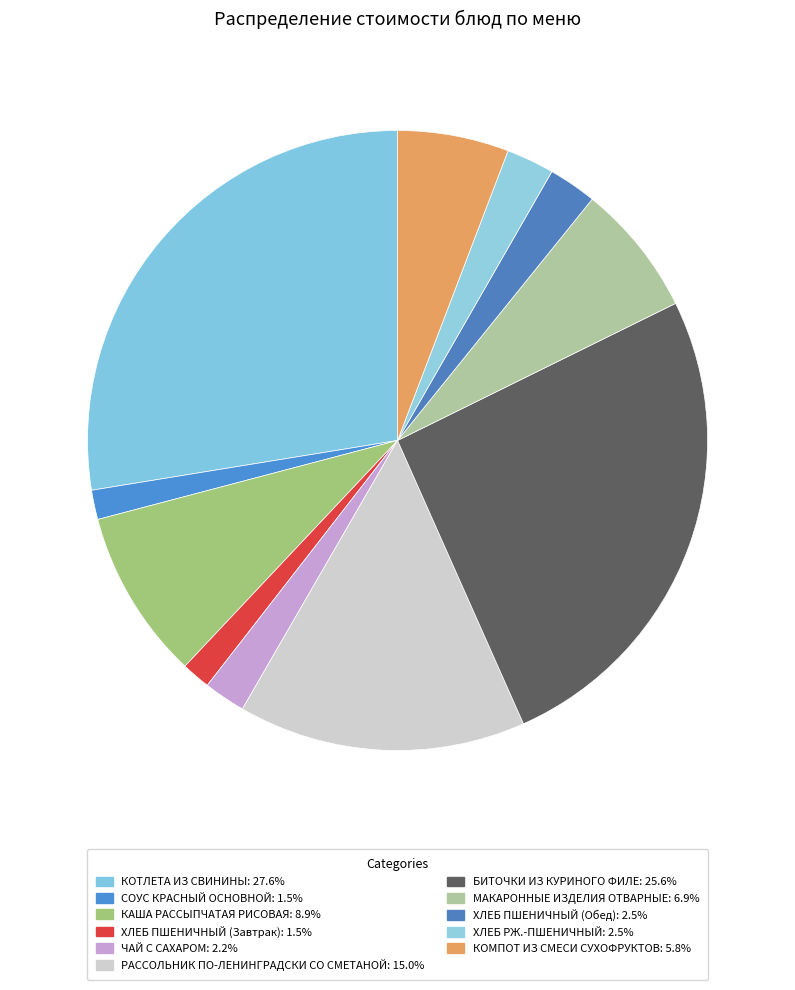

Which category has the biggest portion of the pie?

КОТЛЕТА ИЗ СВИНИНЫ